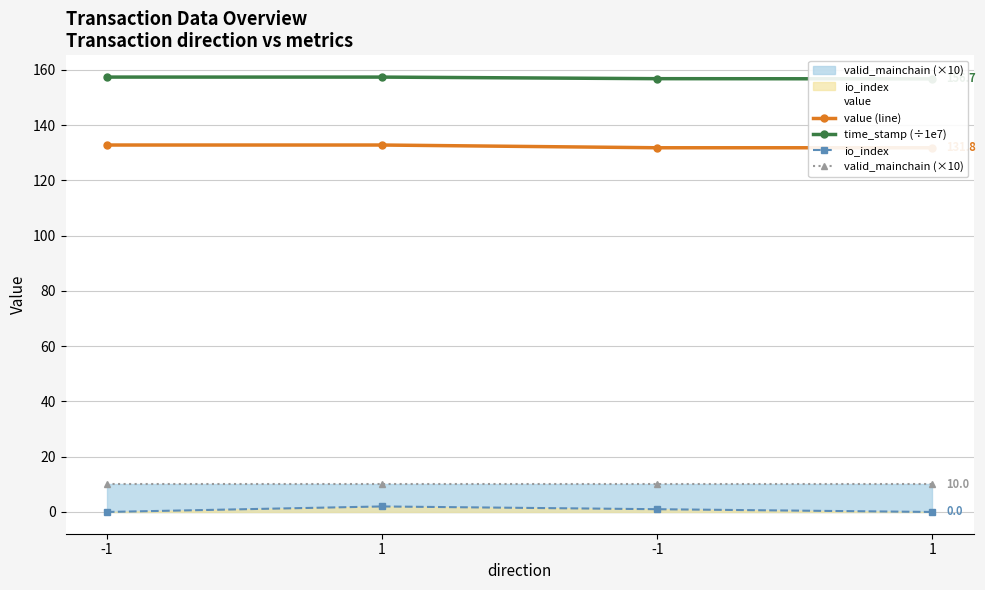

Reading left to right, what are all the values shown in this chart?

value (line): -1=132.8	1=132.8	-1=131.8	1=131.8
time_stamp (÷1e7): -1=157.4	1=157.3	-1=156.8	1=156.7
io_index: -1=0.0	1=2.0	-1=1.0	1=0.0
valid_mainchain (×10): -1=10.0	1=10.0	-1=10.0	1=10.0